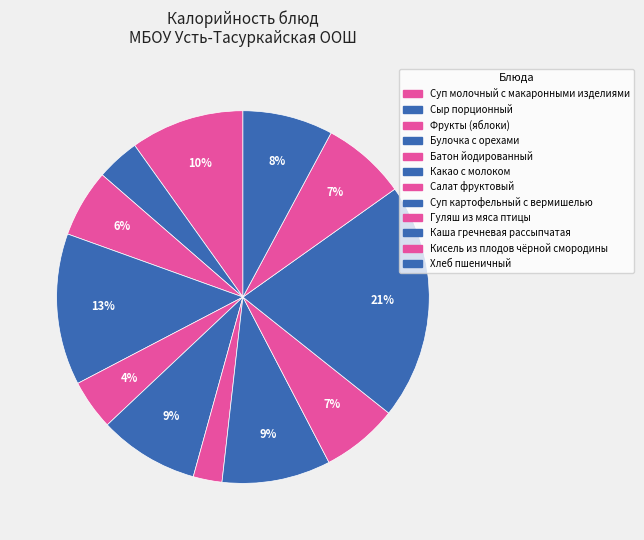

To the nearest percent, what percentage of the pie is Батон йодированный?

4%